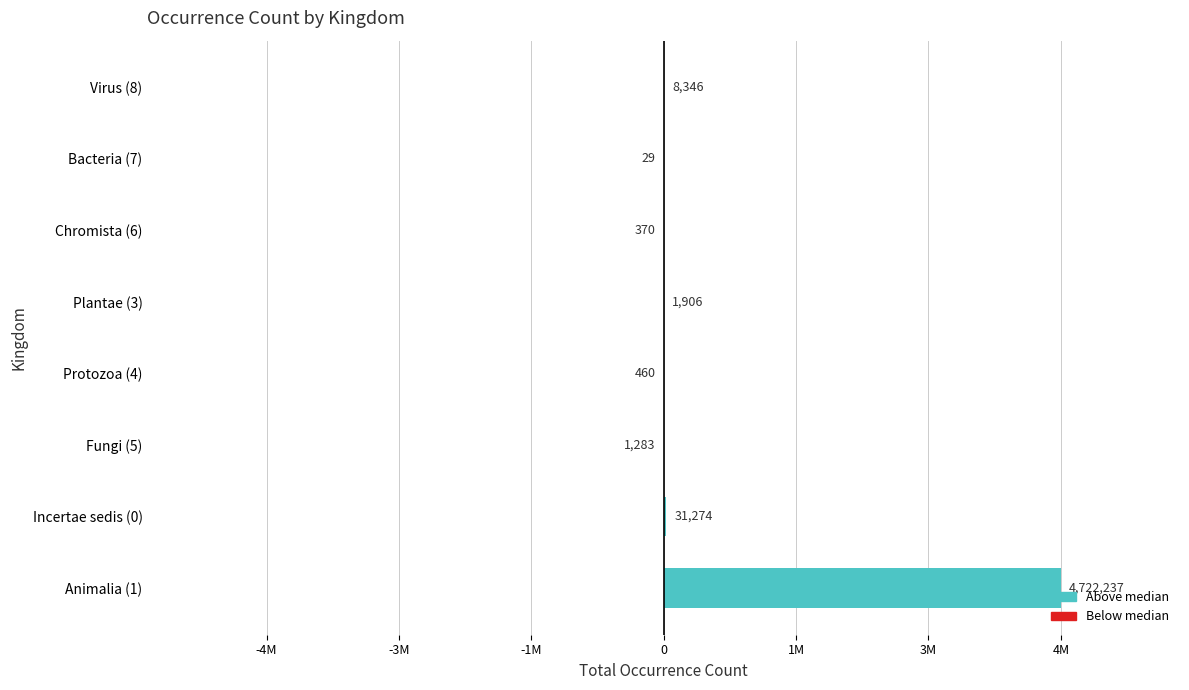

What is the maximum value shown in the chart?

4720642.5